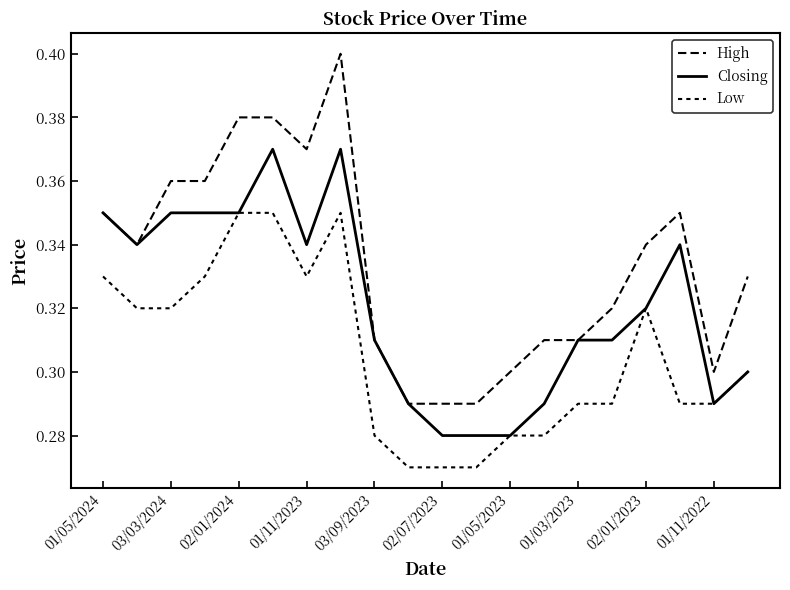

What is the maximum value for Closing?

0.4